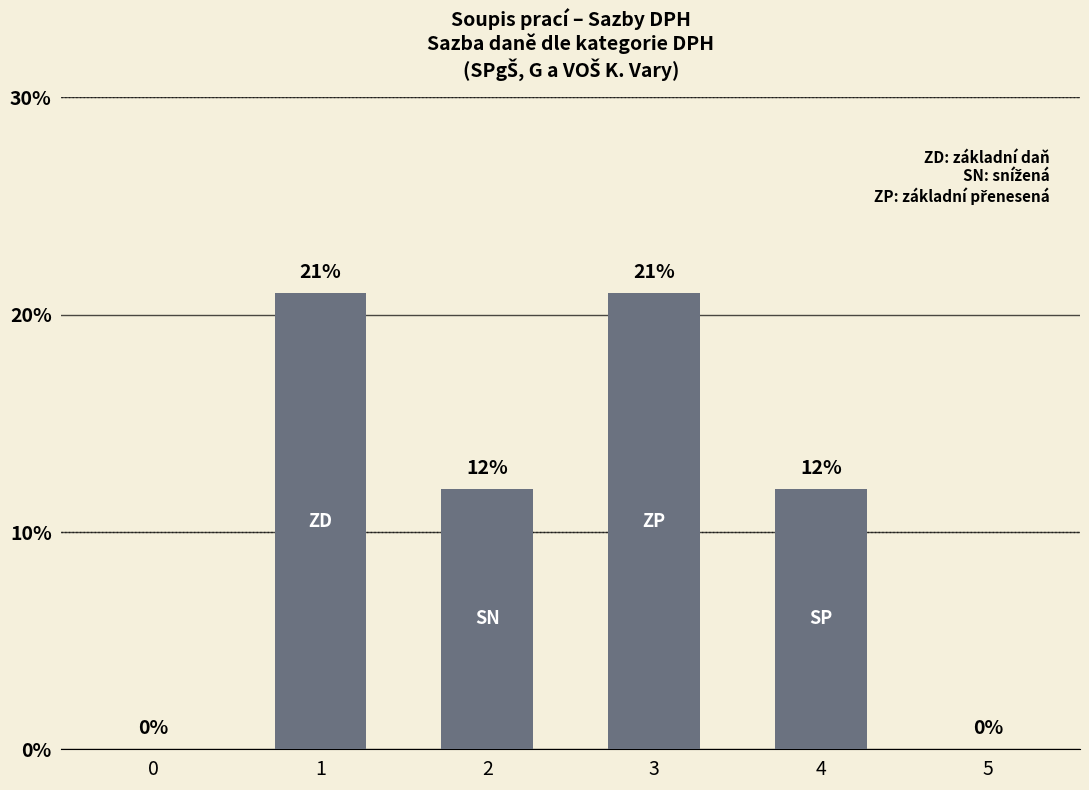

What is the sum of the values at 3 and 0?

21